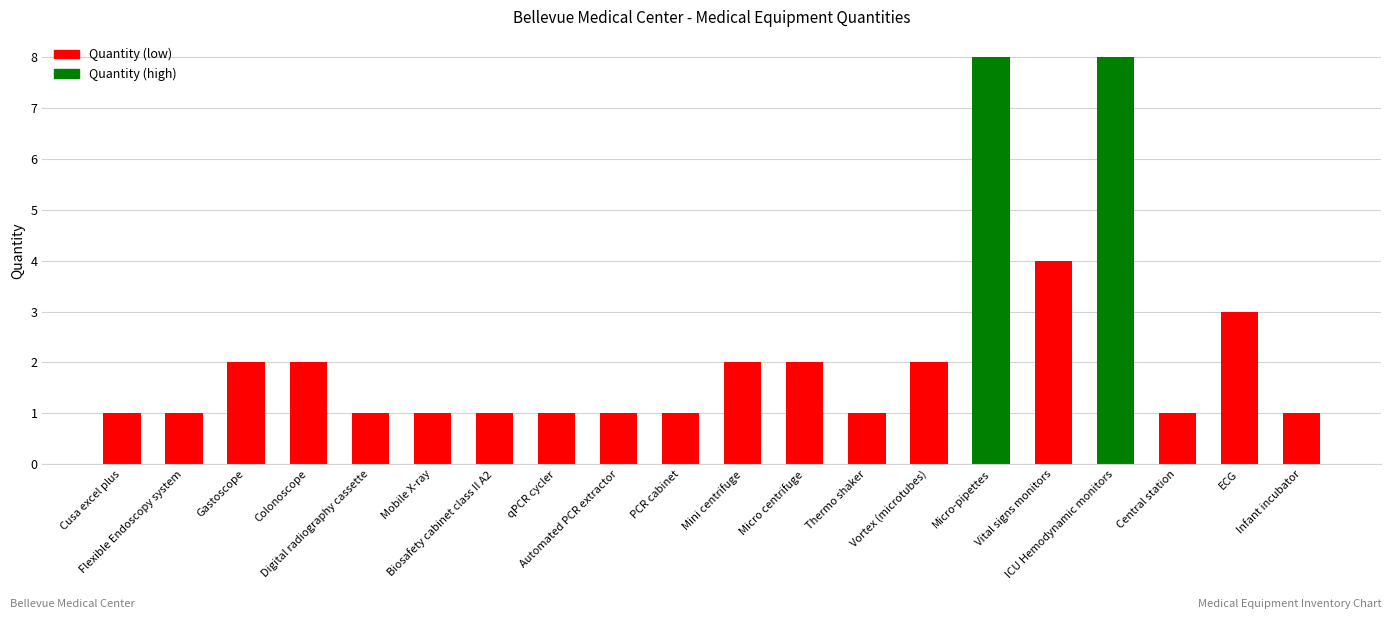

What position from the right is PCR cabinet?

11